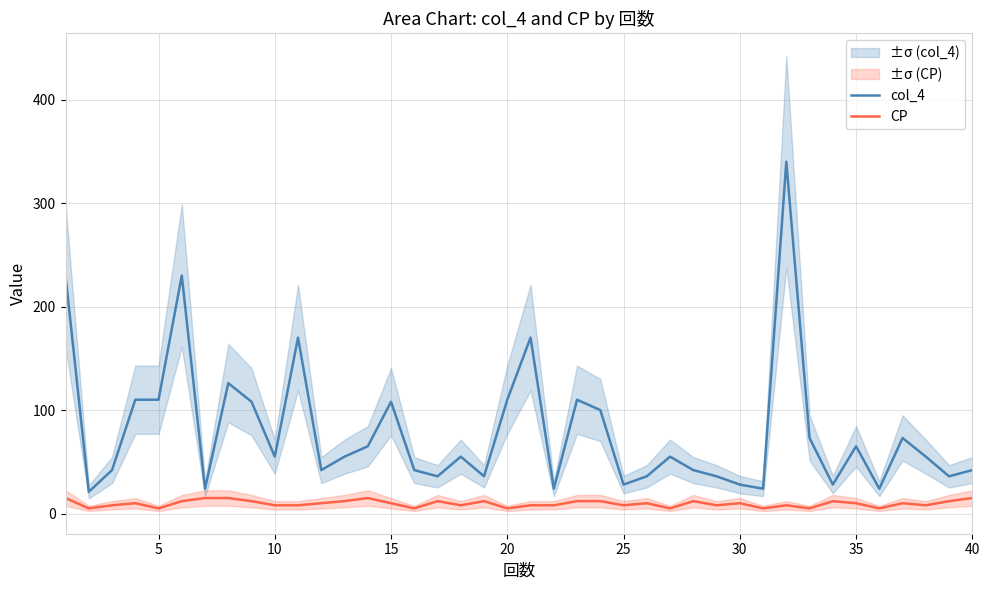

Reading left to right, what are all the values shown in this chart?

col_4: 230	21	42	110	110	230	24	126	108	55	170	42	55	65	108	42	36	55	36	110	170	24	110	100	28	36	55	42	36	28	24	340	73	28	65	24	73	55	36	42
CP: 15	5	8	10	5	12	15	15	12	8	8	10	12	15	10	5	12	8	12	5	8	8	12	12	8	10	5	12	8	10	5	8	5	12	10	5	10	8	12	15